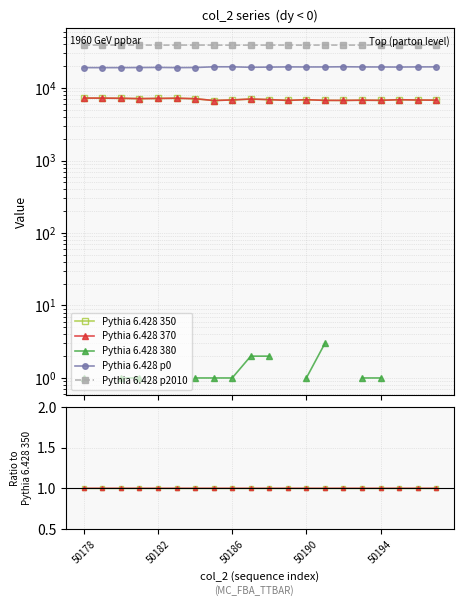

The value of Pythia 6.428 380 at 50186 is 0.0. True or false?

True